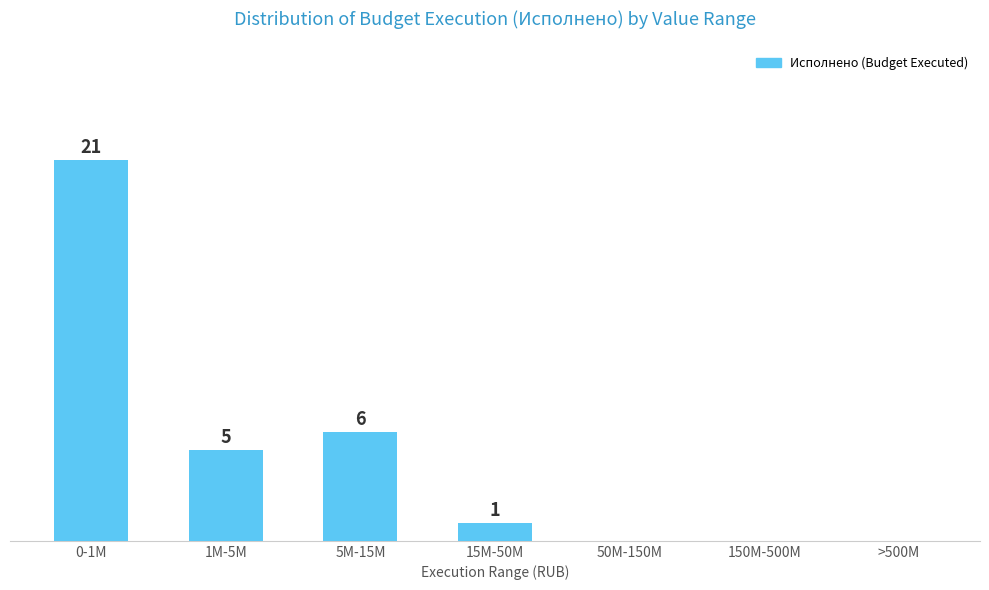

Which has a higher value, 50M-150M or 5M-15M?

5M-15M